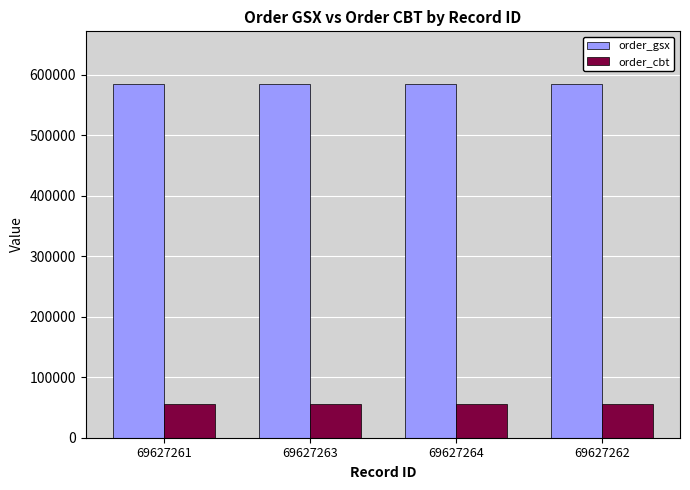

How many groups of bars are there?

4